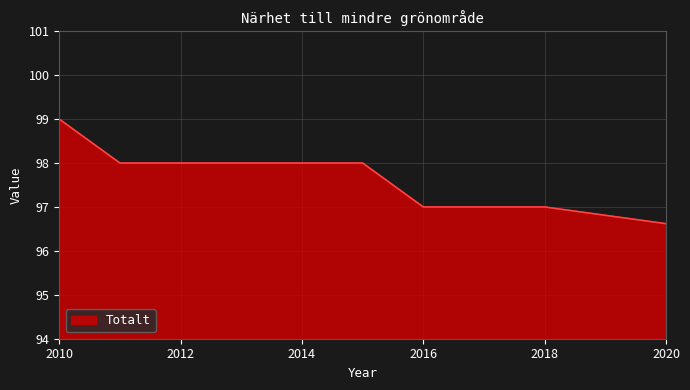

What is the greatest value displayed?

99.0